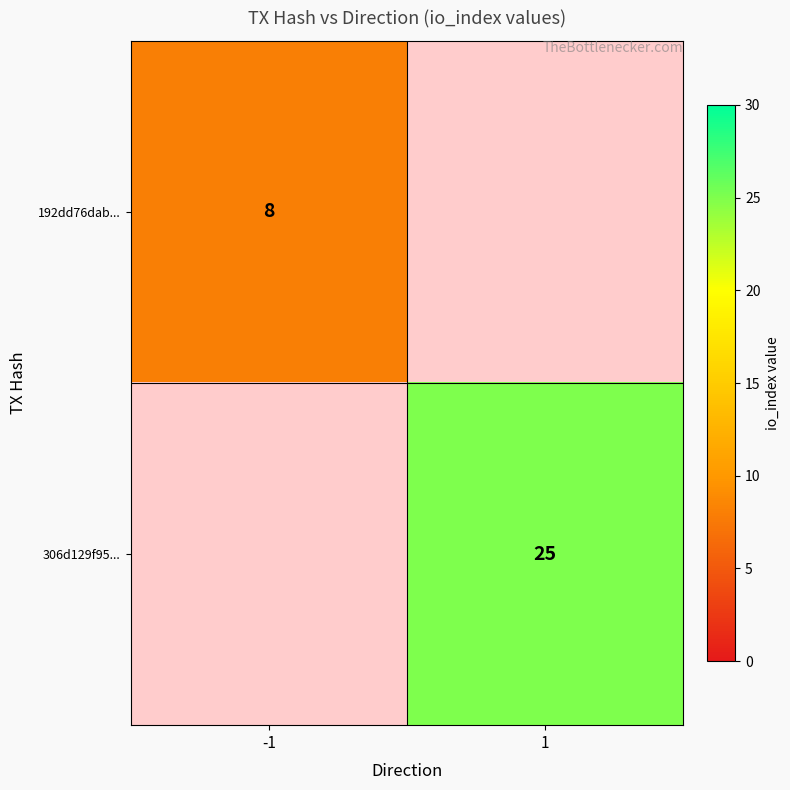

How many series are shown in this chart?

2